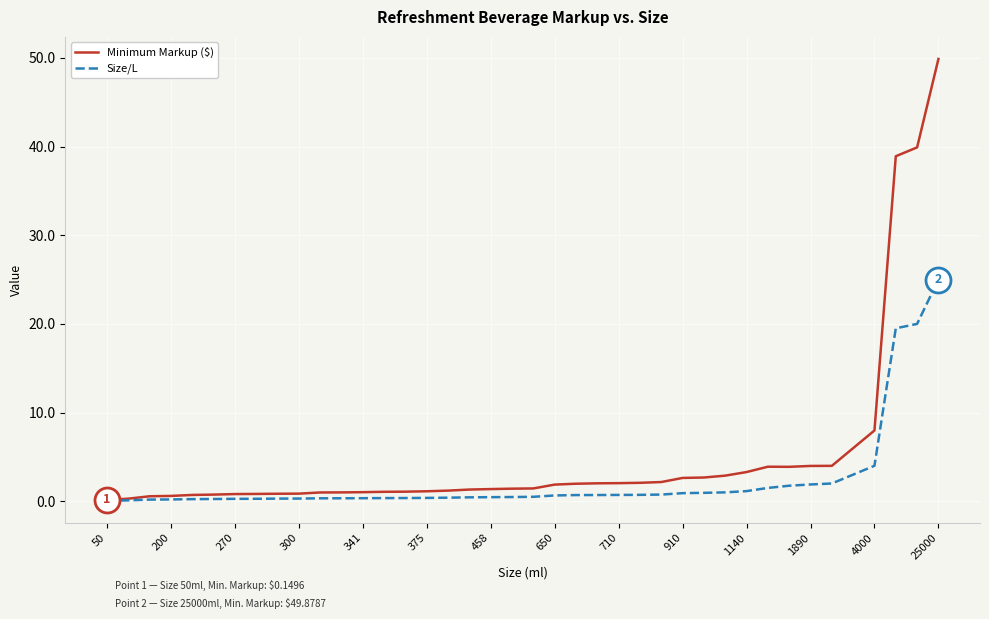

List the series in order of their overall mean, lowest first.

Size/L, Minimum Markup ($)